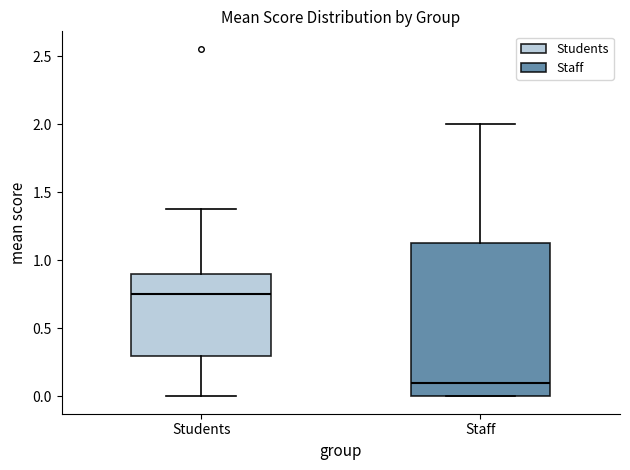

Reading left to right, read every box against the y-axis: the position of its median line, the range the box covers, and the ends of its whiskers. The values are not printed on the chart, so give them approximately, as read against the axis.

Students: median 0.75, box 0.30 to 0.90, whiskers 0.00 to 1.40
Staff: median 0.10, box 0.00 to 1.15, whiskers 0.00 to 2.00